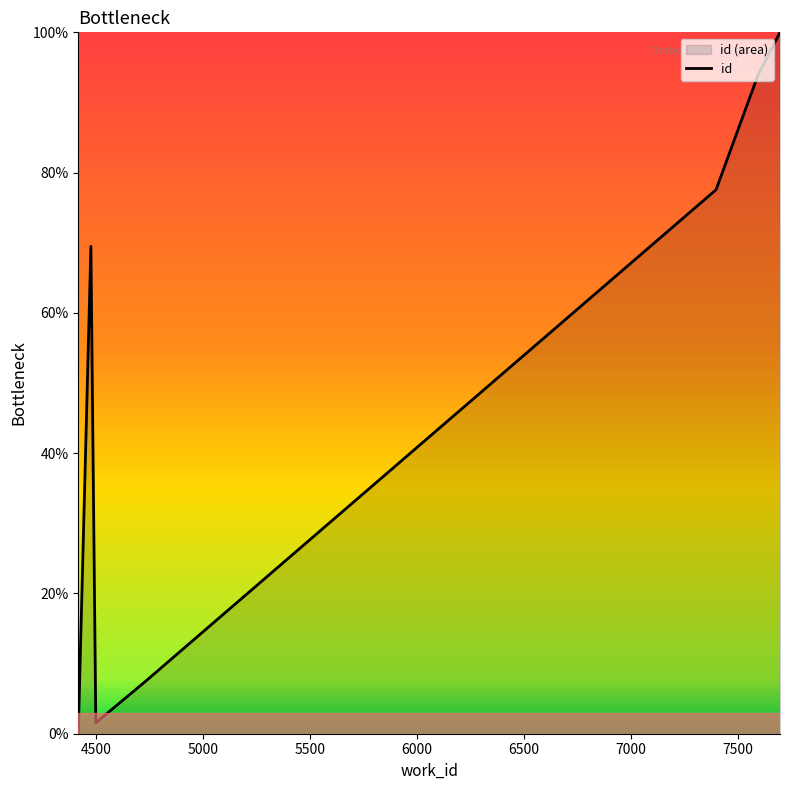

How many lines are shown in the chart?

1